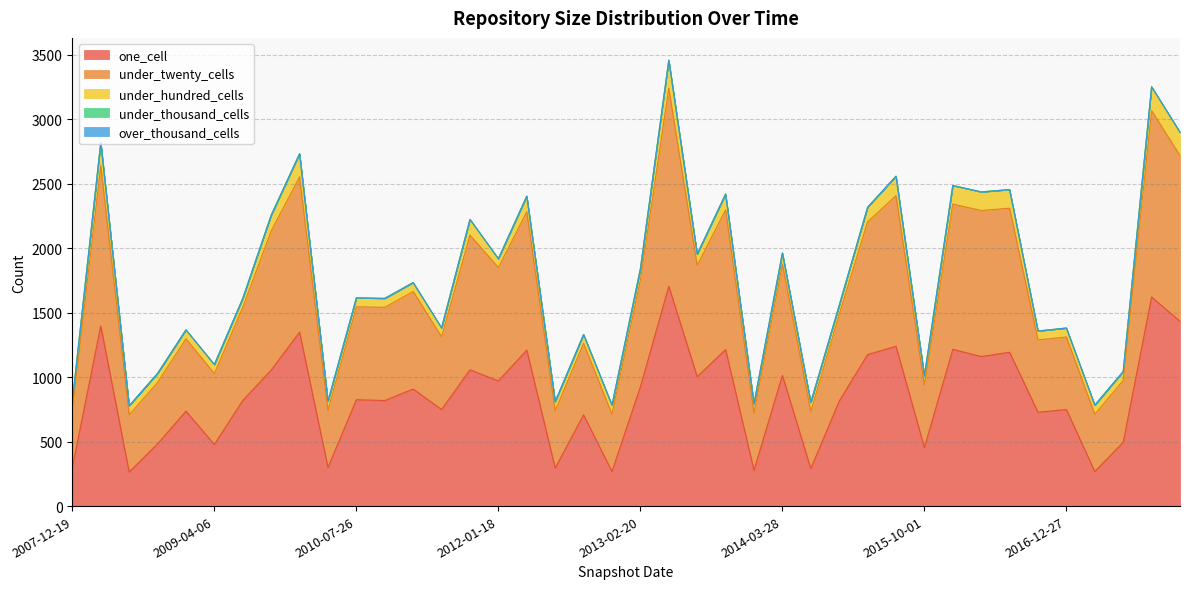

Between 2015-04-09 and 2016-01-04, which series saw the biggest shift?

under_twenty_cells